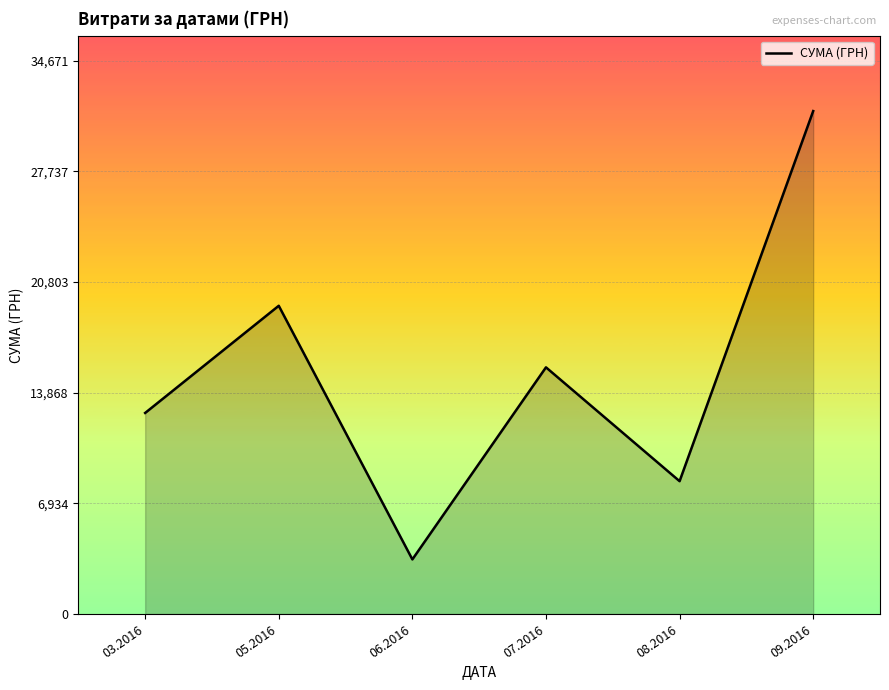

What is the minimum value shown in the chart?

3424.0